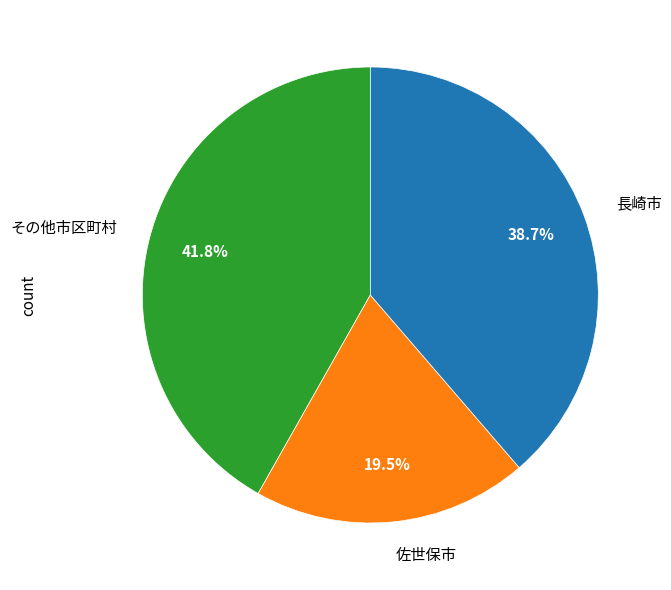

Is there a majority slice in this chart?

No